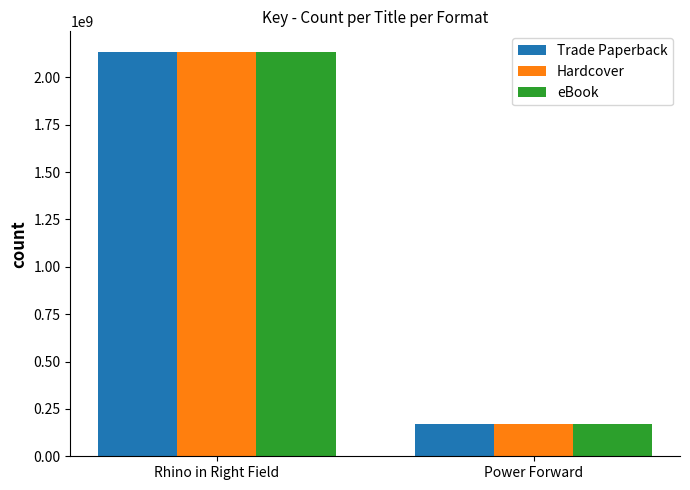

What is the approximate value of Hardcover at Power Forward, to the nearest 50?

169188600